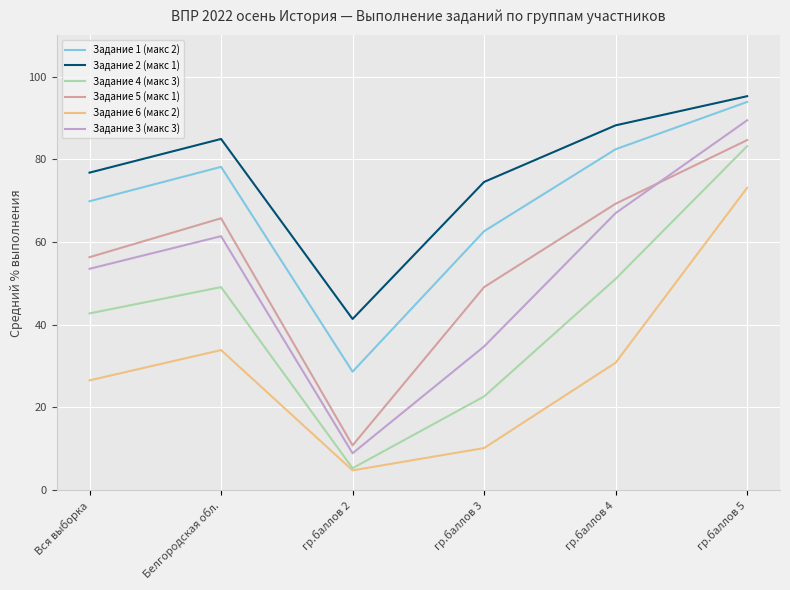

Where does the Задание 1 (макс 2) series first go above 78?

Белгородская обл.